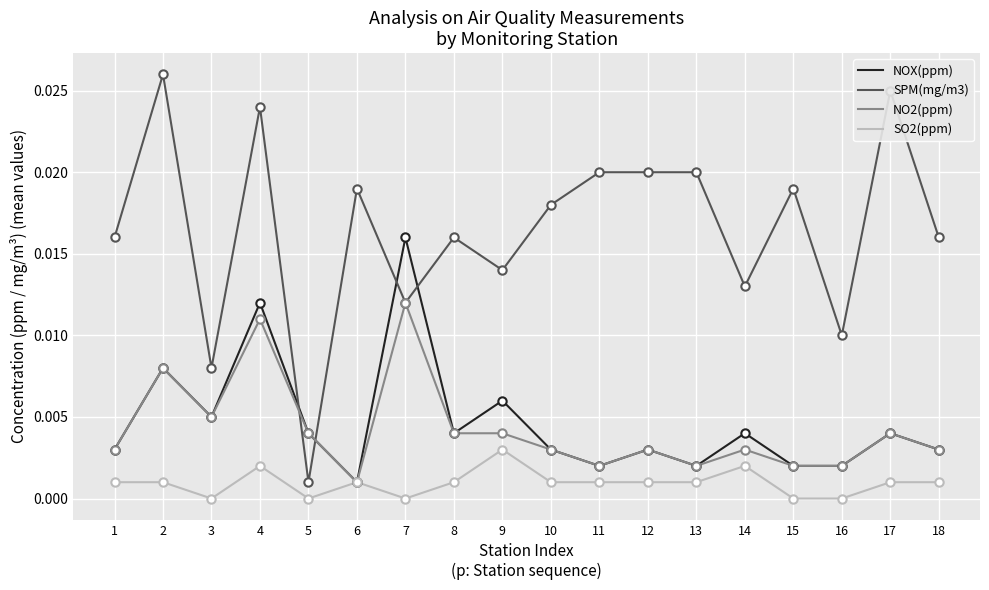

True or false: SPM(mg/m3) has a value of 0.0 at 8.

True